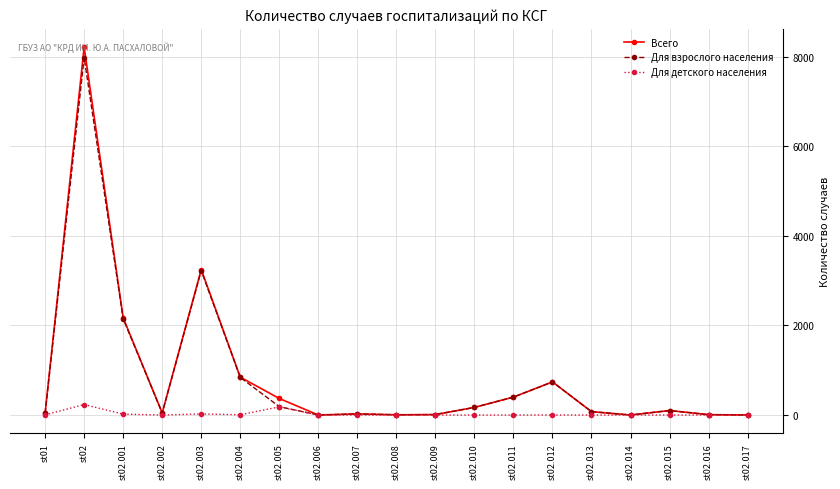

Is the value of Всего at st02.001 greater than the value of Для взрослого населения at st02.007?

Yes